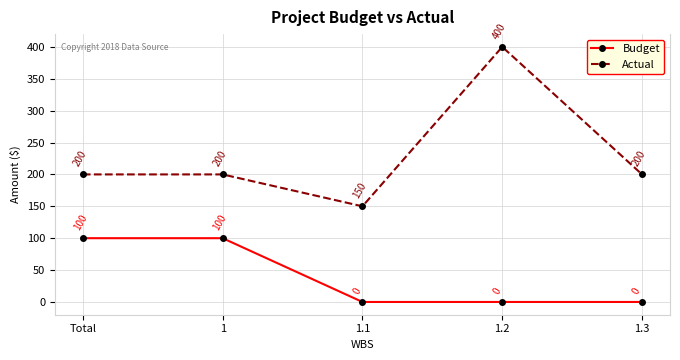

Is this an area chart (filled region under the line)?

No